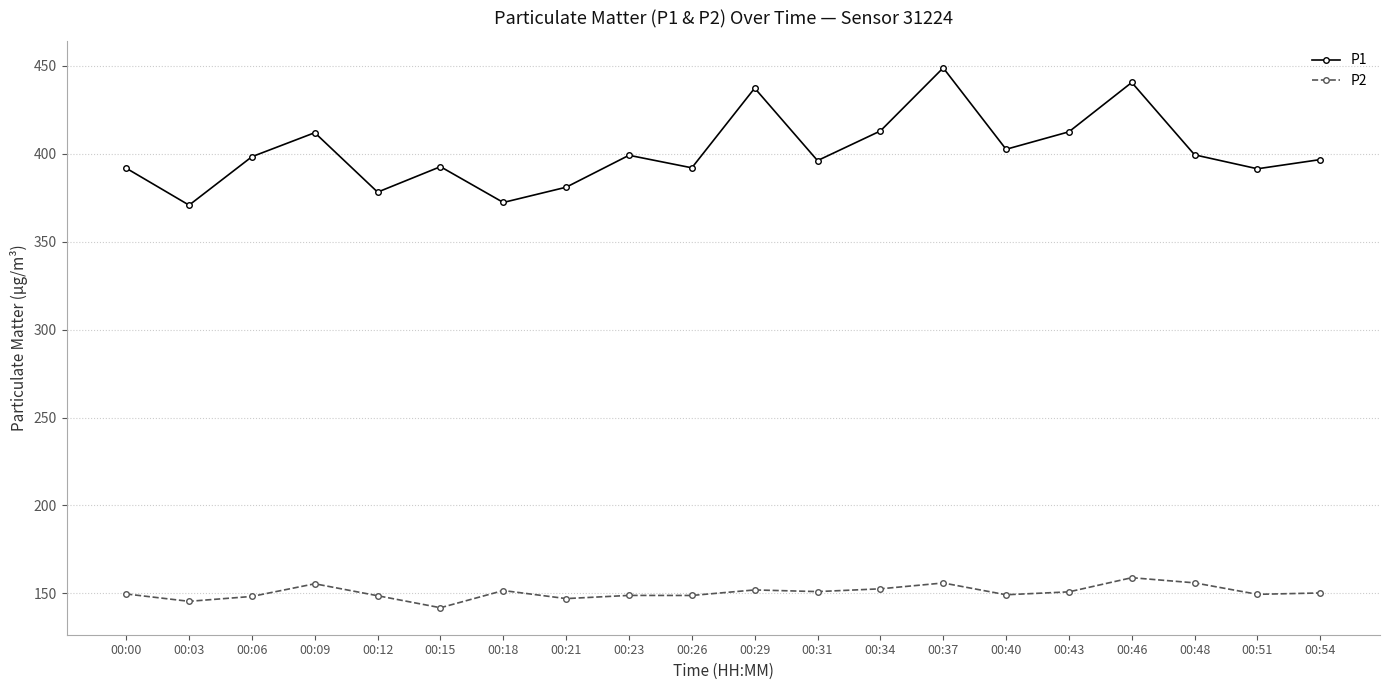

How many interior local peaks does the P1 series have?

6